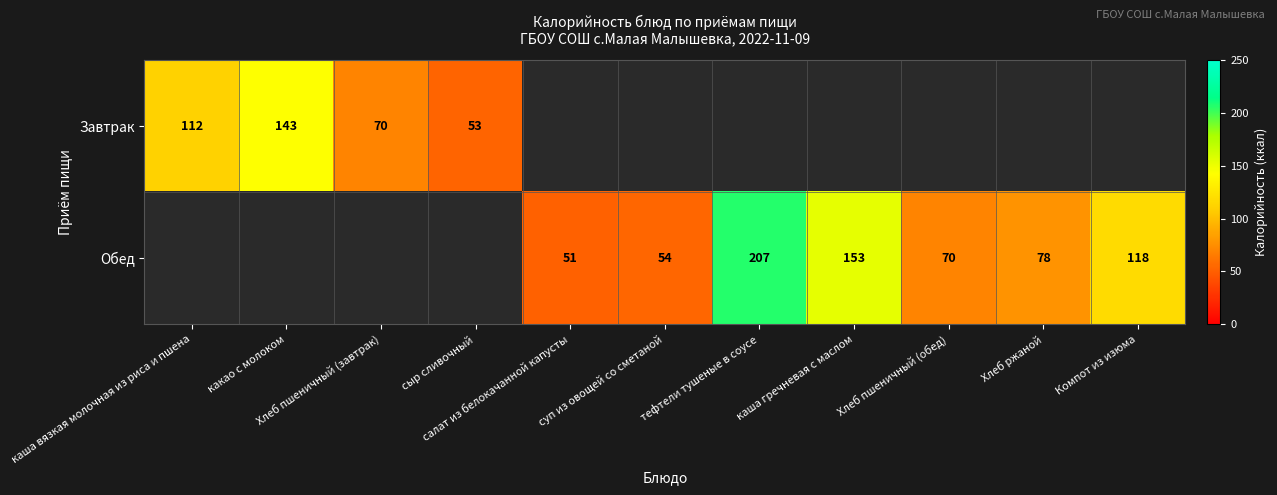

What is the difference between the maximum and minimum values in the Завтрак series?

90.0